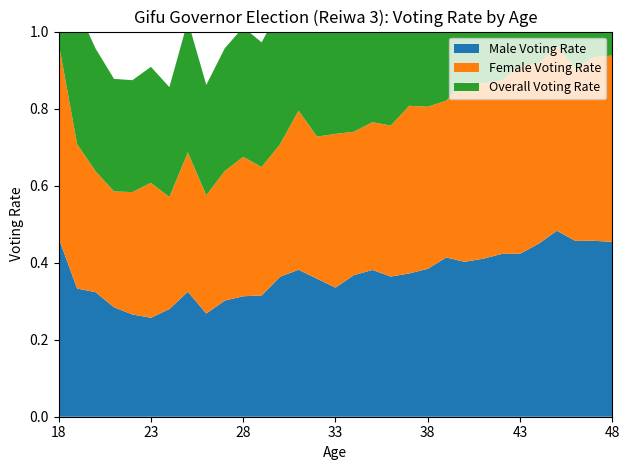

Reading right to left, what are all the values shown in this chart?

Male Voting Rate: 0.5	0.5	0.5	0.5	0.4	0.4	0.4	0.4	0.4	0.4	0.4	0.4	0.4	0.4	0.4	0.3	0.4	0.4	0.4	0.3	0.3	0.3	0.3	0.3	0.3	0.3	0.3	0.3	0.3	0.3	0.5
Female Voting Rate: 0.5	0.5	0.4	0.5	0.5	0.5	0.5	0.5	0.5	0.4	0.4	0.4	0.4	0.4	0.4	0.4	0.4	0.4	0.3	0.3	0.4	0.3	0.3	0.4	0.3	0.4	0.3	0.3	0.3	0.4	0.5
Overall Voting Rate: 0.5	0.5	0.5	0.5	0.5	0.5	0.4	0.4	0.4	0.4	0.4	0.4	0.4	0.4	0.4	0.4	0.4	0.4	0.4	0.3	0.3	0.3	0.3	0.3	0.3	0.3	0.3	0.3	0.3	0.4	0.5